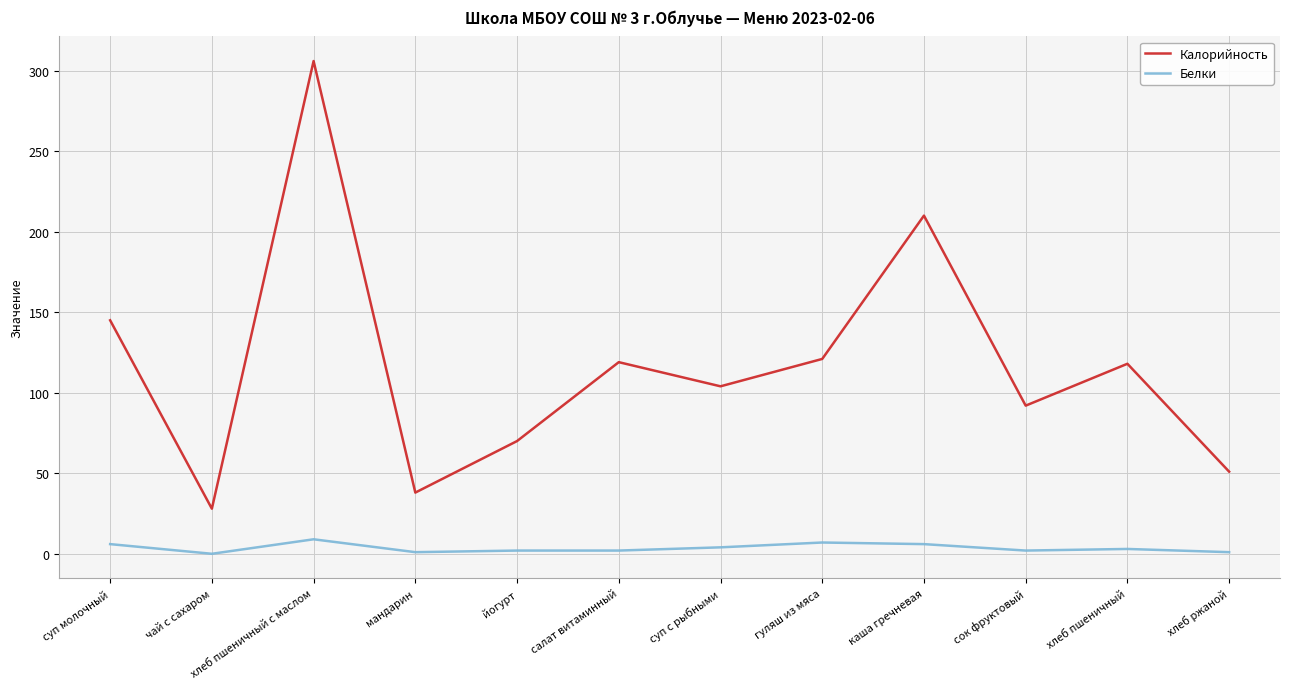

What position from the left is хлеб пшеничный?

11